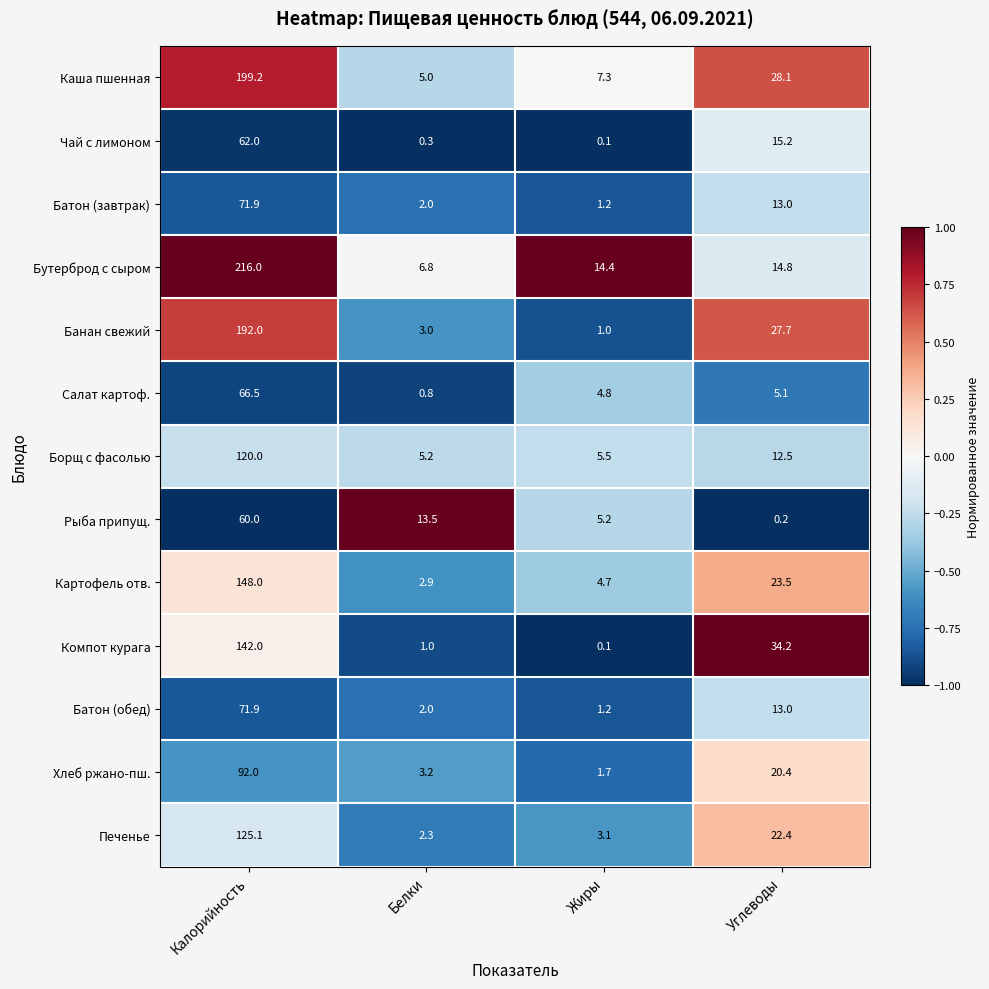

The Салат картоф. series shows 6.9 at Углеводы. True or false?

False